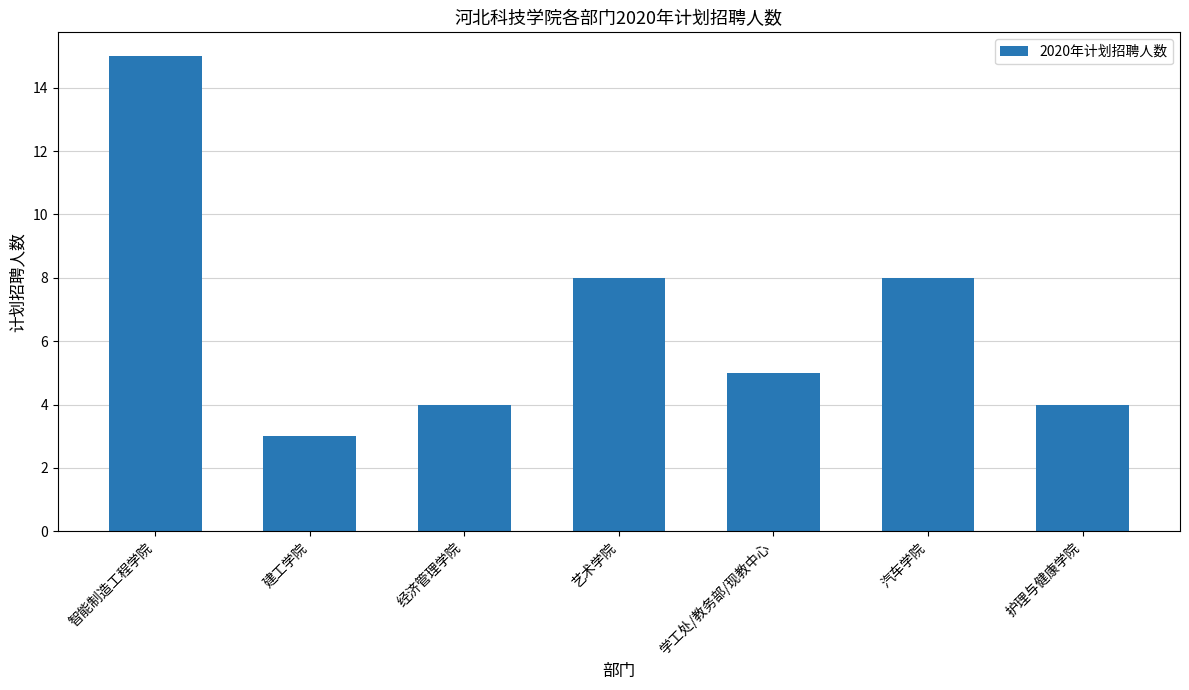

At which category does the chart reach its peak across all series?

智能制造工程学院